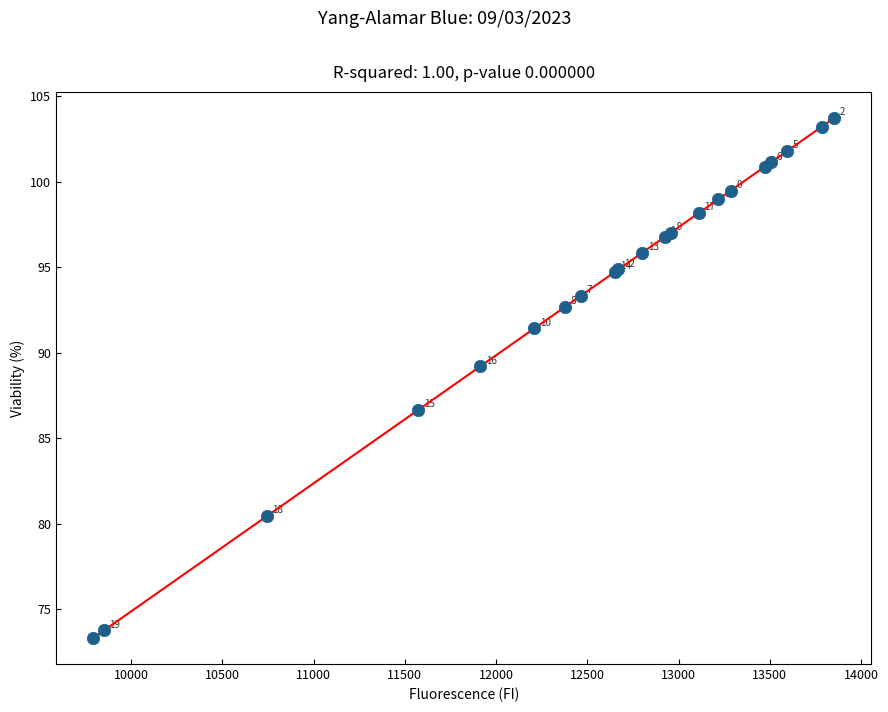

What Y value in the scatter plot is closest to 88?

89.2